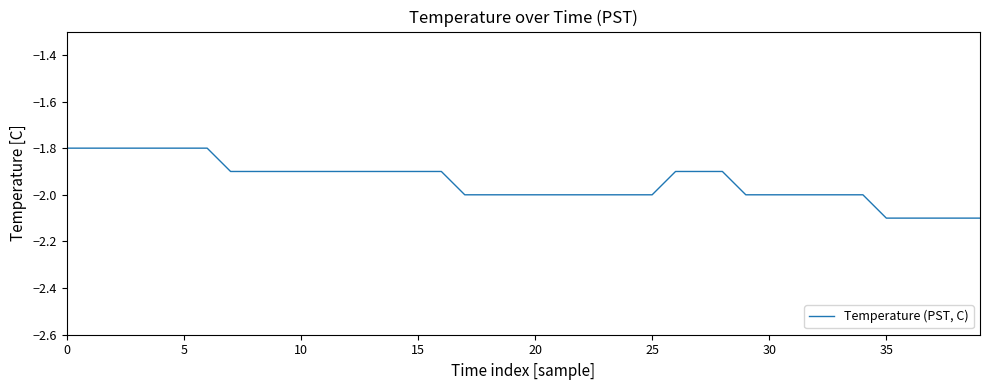

What is the difference between the maximum and minimum values?

0.3